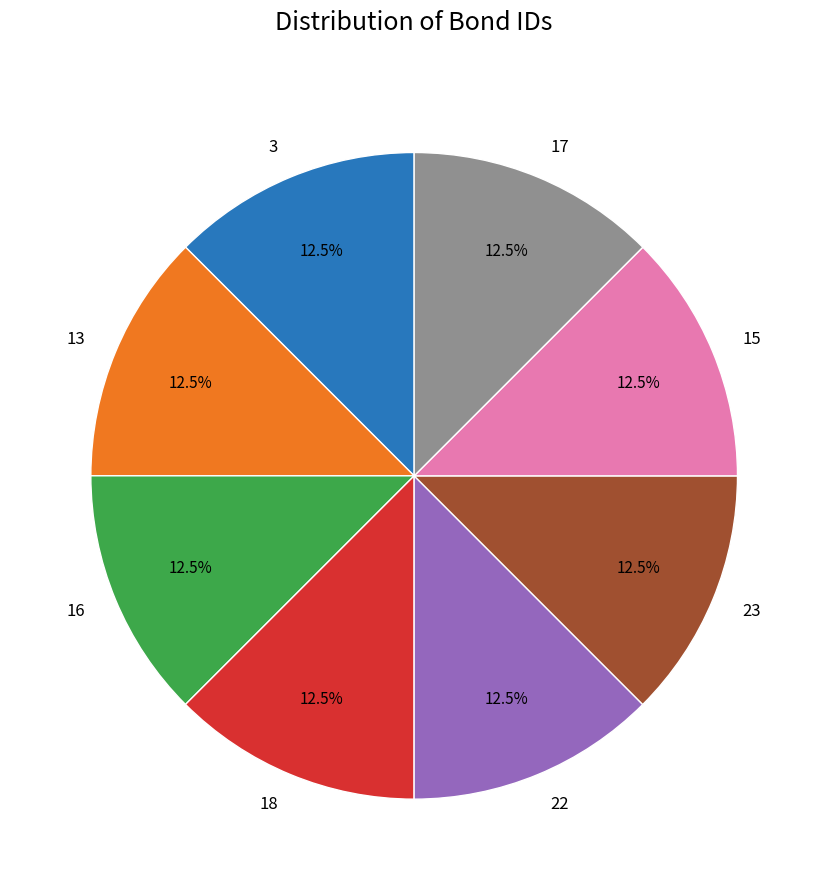

Count the number of slices in the pie.

8